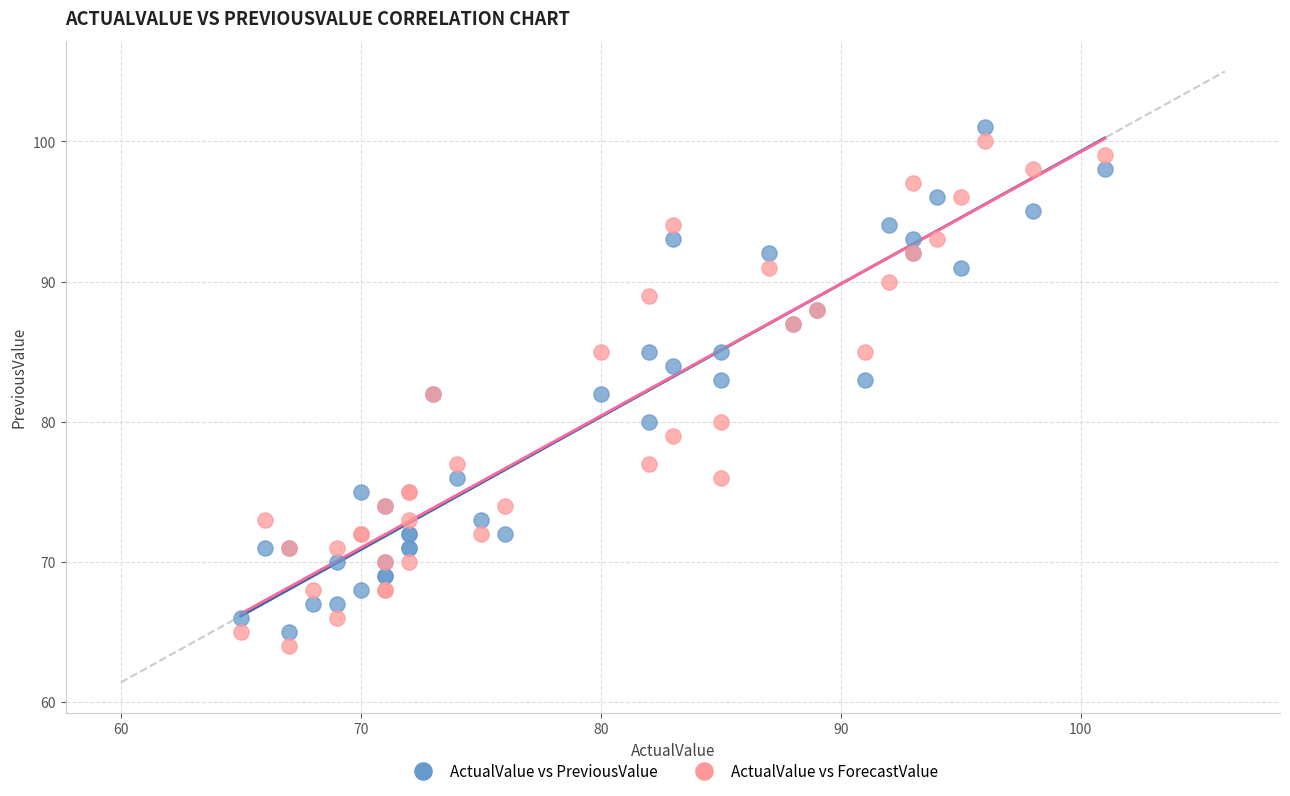

What is the X range (max minus min) for the scatter plot?

36